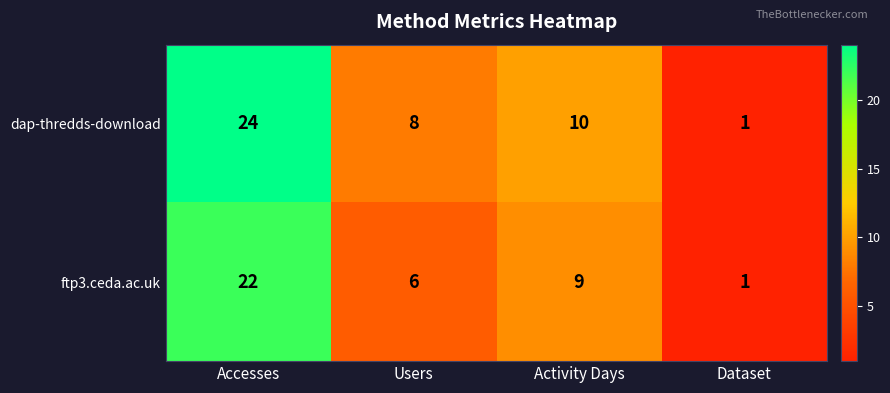

What is the total value across all series at Users?

14